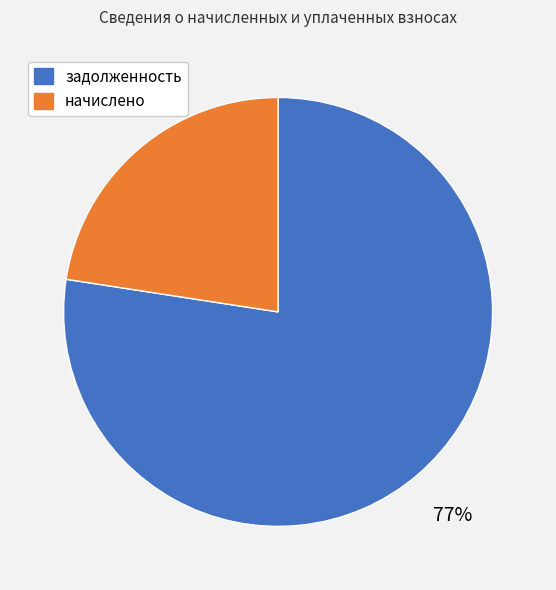

Which has a higher value, начислено or задолженность?

задолженность